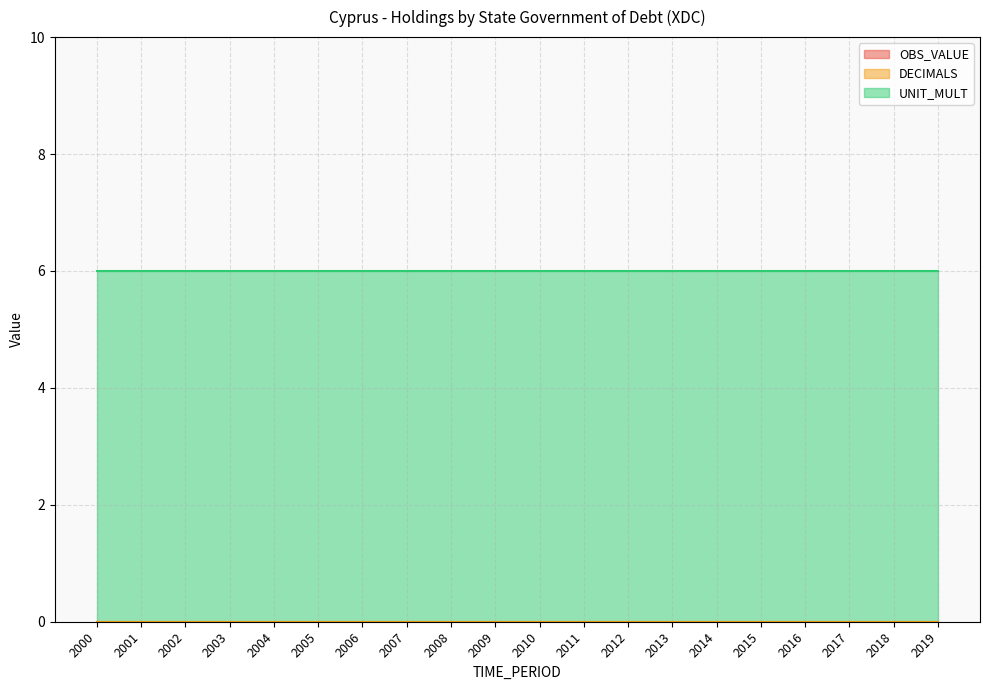

Does the chart display data point markers on the line(s)?

No